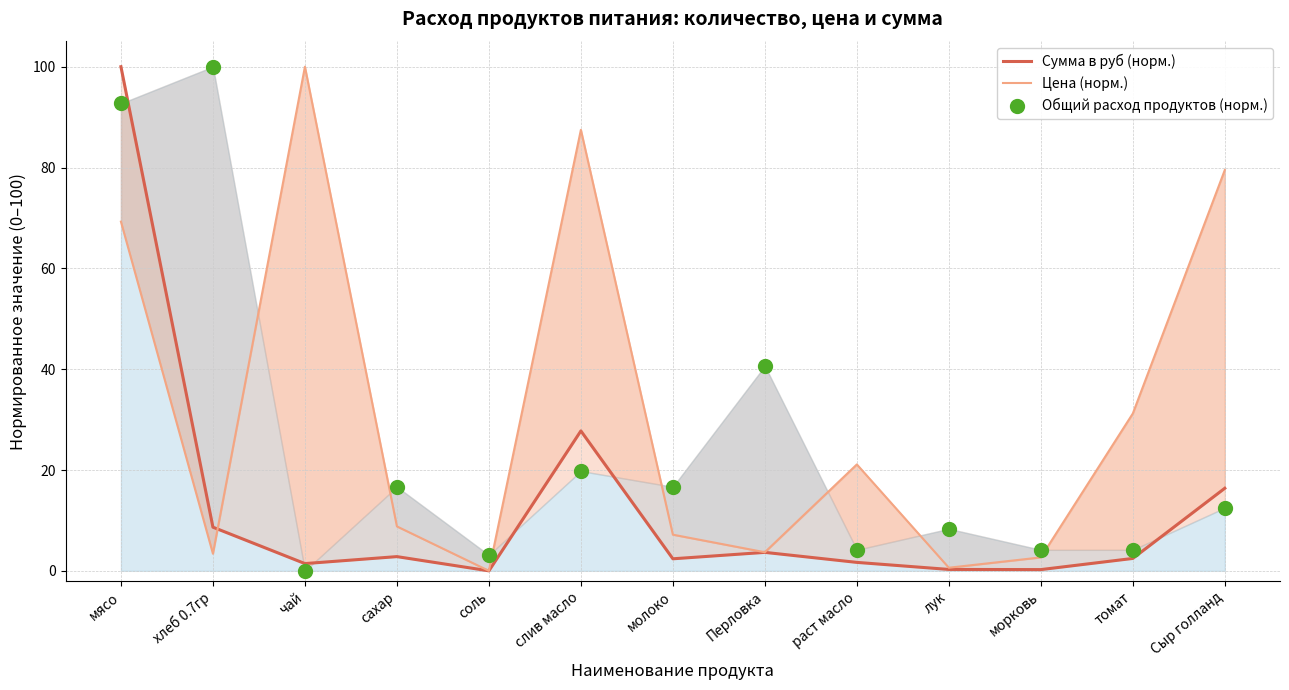

Which series reaches the maximum Y coordinate?

Сумма в руб (норм.)